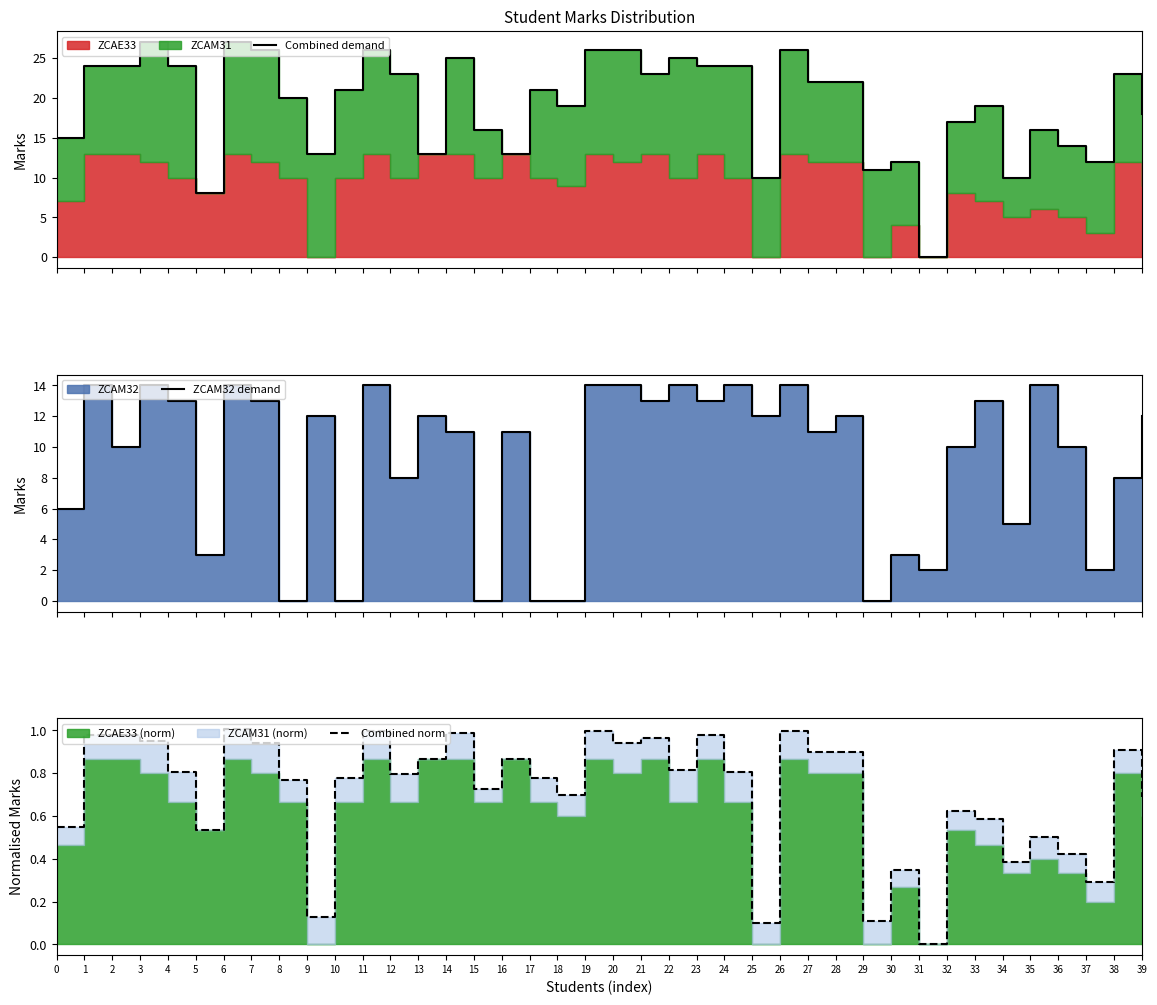

Reading left to right, list all the values displayed in this chart.

Combined demand: 0=15.0	1=24.0	2=24.0	3=27.0	4=24.0	5=8.0	6=27.0	7=26.0	8=20.0	9=13.0	10=21.0	11=26.0	12=23.0	13=13.0	14=25.0	15=16.0	16=13.0	17=21.0	18=19.0	19=26.0	20=26.0	21=23.0	22=25.0	23=24.0	24=24.0	25=10.0	26=26.0	27=22.0	28=22.0	29=11.0	30=12.0	31=0.0	32=17.0	33=19.0	34=10.0	35=16.0	36=14.0	37=12.0	38=23.0	39=18.0
ZCAM32 demand: 0=6.0	1=14.0	2=10.0	3=14.0	4=13.0	5=3.0	6=14.0	7=13.0	8=0.0	9=12.0	10=0.0	11=14.0	12=8.0	13=12.0	14=11.0	15=0.0	16=11.0	17=0.0	18=0.0	19=14.0	20=14.0	21=13.0	22=14.0	23=13.0	24=14.0	25=12.0	26=14.0	27=11.0	28=12.0	29=0.0	30=3.0	31=2.0	32=10.0	33=13.0	34=5.0	35=14.0	36=10.0	37=2.0	38=8.0	39=12.0
Combined norm: 0=0.5	1=1.0	2=1.0	3=1.0	4=0.8	5=0.5	6=1.0	7=0.9	8=0.8	9=0.1	10=0.8	11=1.0	12=0.8	13=0.9	14=1.0	15=0.7	16=0.9	17=0.8	18=0.7	19=1.0	20=0.9	21=1.0	22=0.8	23=1.0	24=0.8	25=0.1	26=1.0	27=0.9	28=0.9	29=0.1	30=0.3	31=0.0	32=0.6	33=0.6	34=0.4	35=0.5	36=0.4	37=0.3	38=0.9	39=0.7